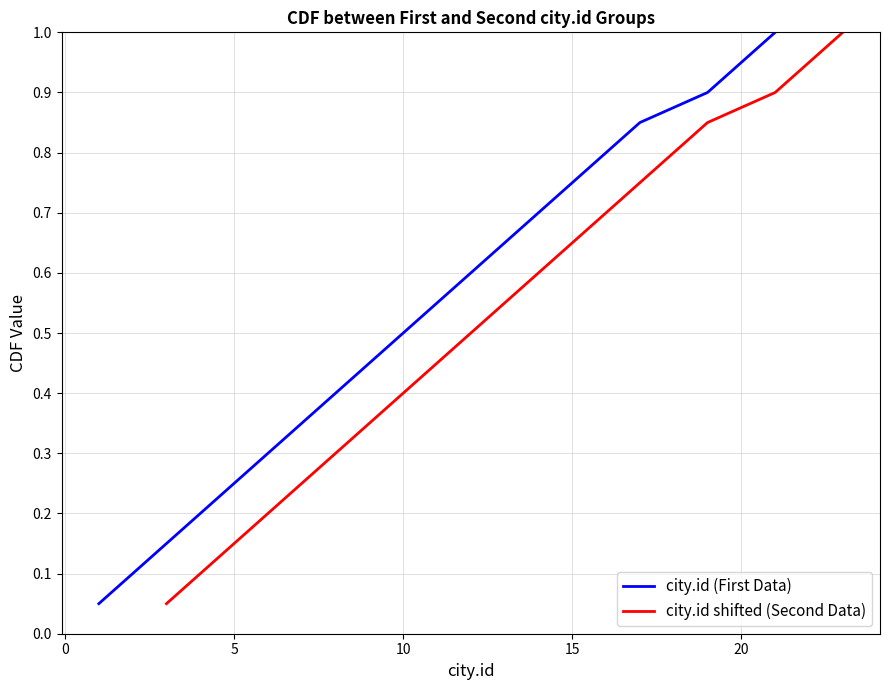

Which series has the largest total across all categories?

city.id (First Data)